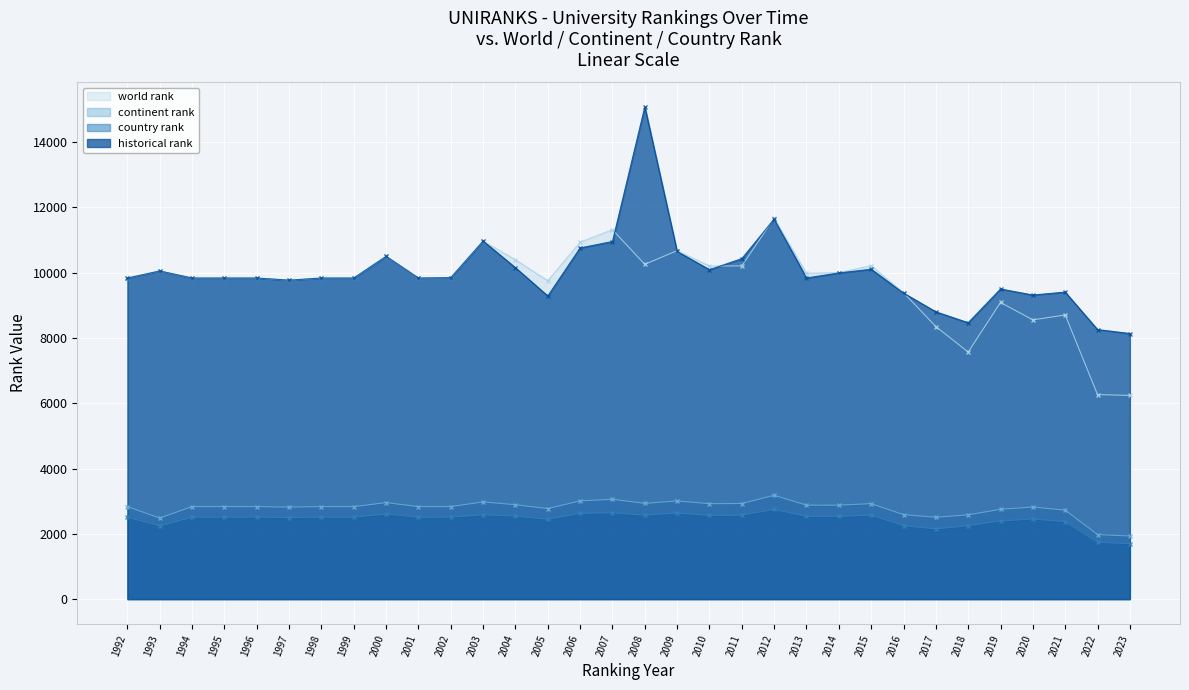

List the labels in order of world rank value, largest first.

2012, 2007, 2003, 2006, 2009, 2000, 2004, 2008, 2015, 2011, 2010, 1993, 2014, 2013, 2002, 1992, 1994, 1995, 1996, 1998, 1999, 2001, 1997, 2005, 2016, 2019, 2021, 2020, 2017, 2018, 2022, 2023